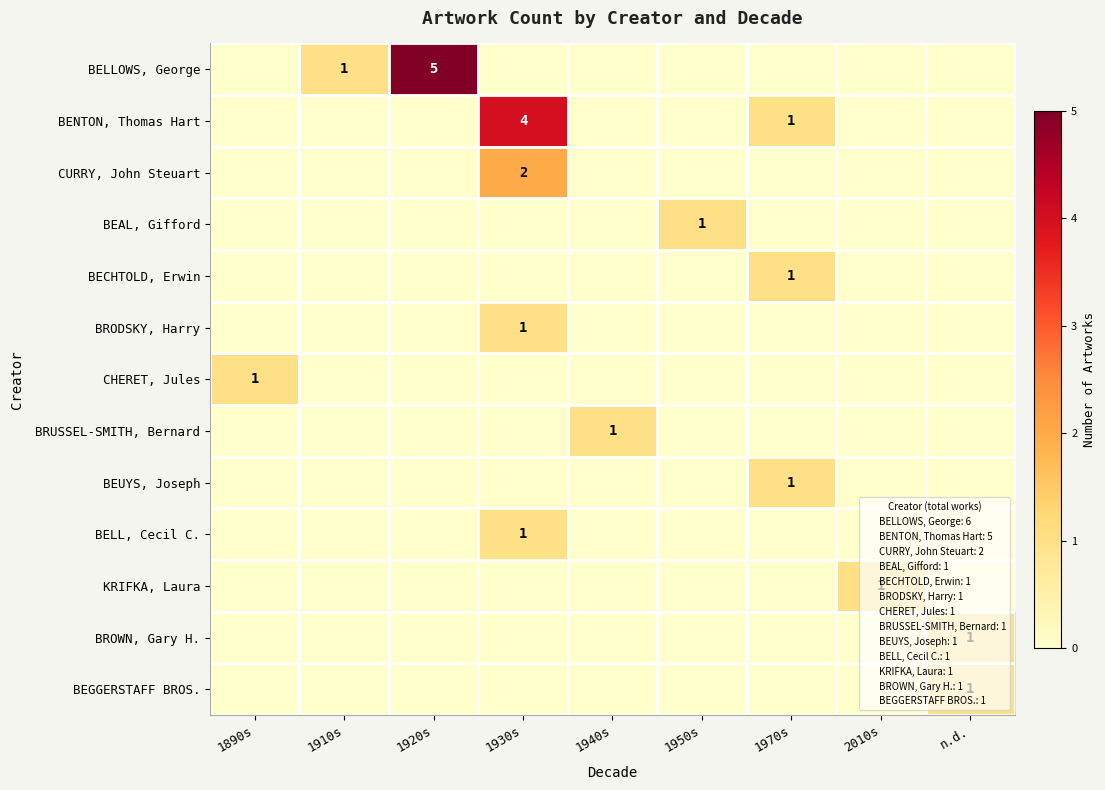

At how many categories does at least one series exceed 3?

2